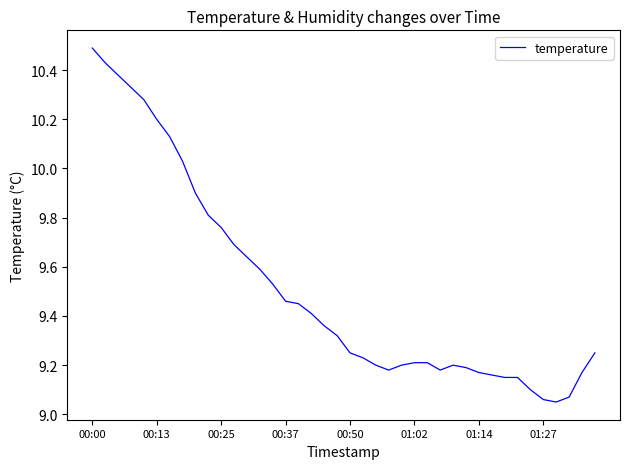

What is the difference between the maximum and minimum values?

1.4